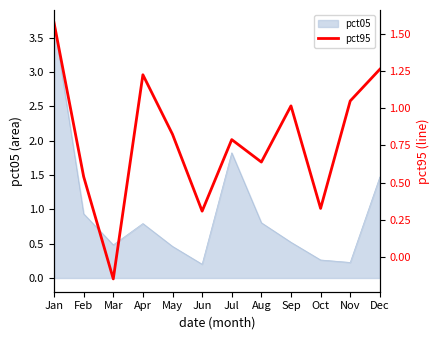

True or false: pct05 has a value of 0.2 at Jun.

True